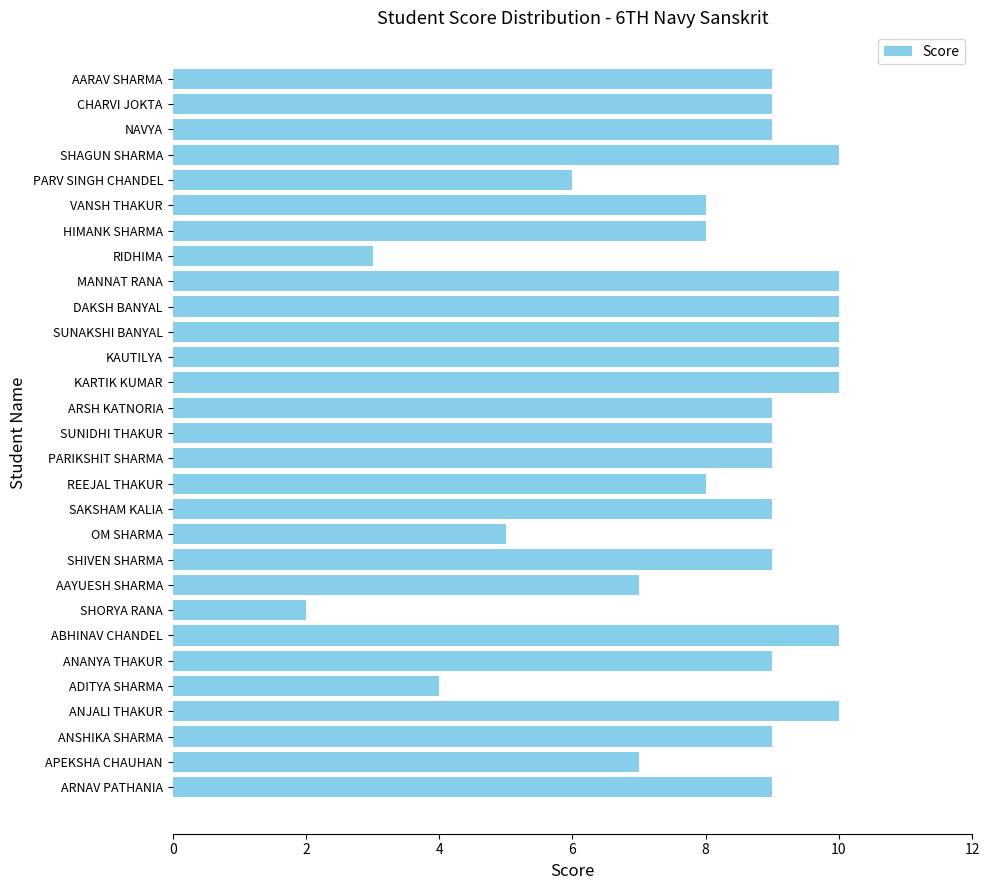

Which label corresponds to the smallest value in the chart?

SHORYA RANA